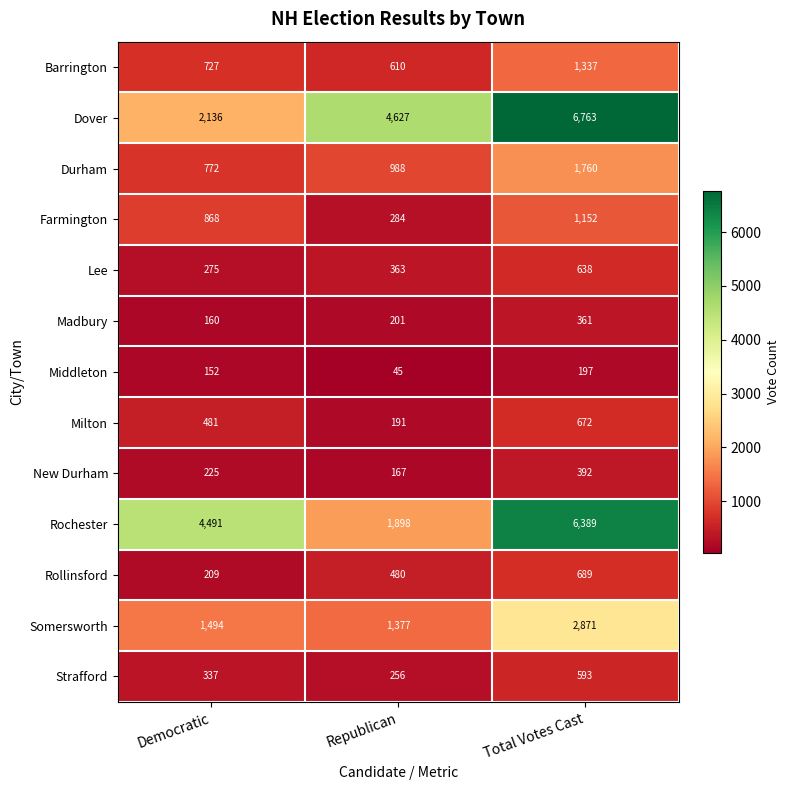

Is it true that Milton equals 303 at Republican?

False